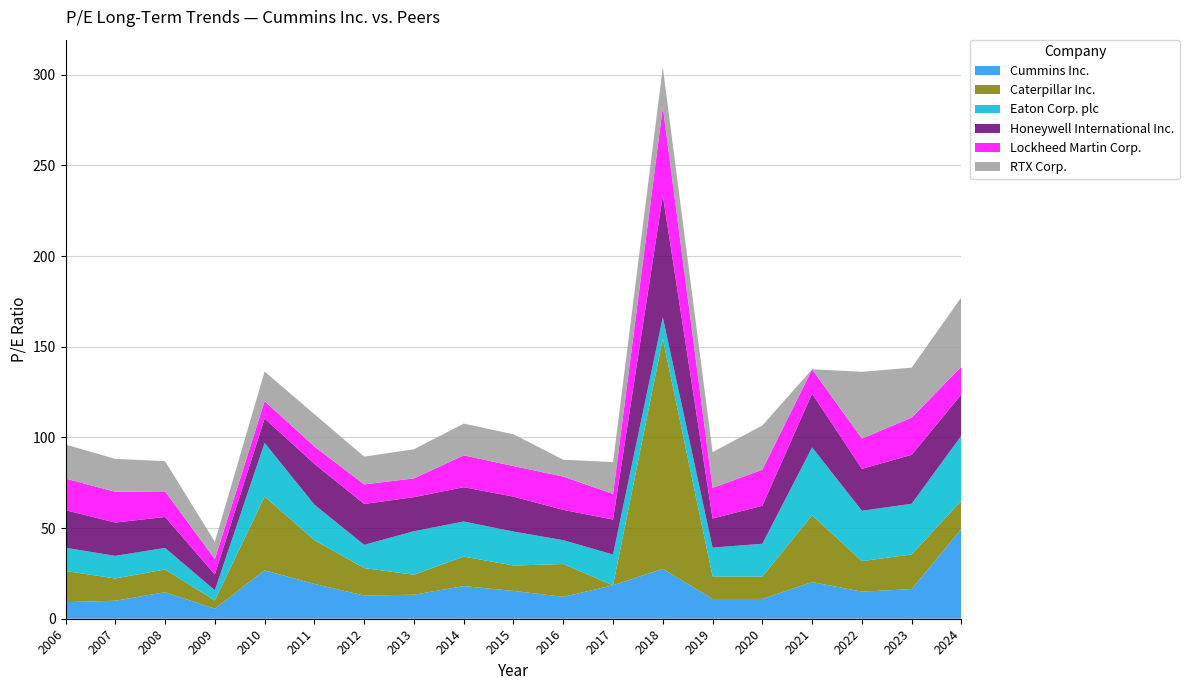

Reading left to right, what are all the values shown in this chart?

Cummins Inc.: 2006=9.2	2007=9.9	2008=14.6	2009=5.5	2010=26.7	2011=19.2	2012=12.8	2013=13.2	2014=18.0	2015=15.3	2016=12.1	2017=18.4	2018=27.5	2019=10.9	2020=10.9	2021=20.2	2022=14.9	2023=16.3	2024=49.6
Caterpillar Inc.: 2006=17.2	2007=12.3	2008=12.5	2009=4.5	2010=40.7	2011=24.1	2012=15.1	2013=11.0	2014=16.2	2015=14.0	2016=18.1	2017=0.0	2018=126.8	2019=12.4	2020=12.4	2021=36.8	2022=16.8	2023=19.1	2024=15.6
Eaton Corp. plc: 2006=12.8	2007=12.5	2008=11.9	2009=5.7	2010=29.6	2011=19.6	2012=12.8	2013=24.0	2014=19.4	2015=18.7	2016=13.2	2017=17.0	2018=11.9	2019=15.9	2020=18.1	2021=37.5	2022=27.8	2023=27.9	2024=35.9
Honeywell International Inc.: 2006=20.7	2007=18.4	2008=17.1	2009=8.7	2010=13.4	2011=22.5	2012=22.5	2013=18.8	2014=18.9	2015=19.3	2016=16.7	2017=19.3	2018=67.2	2019=16.0	2020=21.0	2021=29.6	2022=23.1	2023=27.0	2024=22.7
Lockheed Martin Corp.: 2006=17.4	2007=16.9	2008=14.2	2009=8.5	2010=9.6	2011=9.6	2012=10.8	2013=10.3	2014=17.6	2015=16.9	2016=18.4	2017=14.1	2018=48.7	2019=16.9	2020=19.9	2021=13.4	2022=16.7	2023=20.5	2024=15.3
RTX Corp.: 2006=18.8	2007=18.2	2008=16.6	2009=9.6	2010=16.3	2011=17.8	2012=15.3	2013=16.1	2014=17.5	2015=17.5	2016=9.3	2017=17.6	2018=22.0	2019=19.7	2020=24.4	2021=0.0	2022=36.8	2023=27.6	2024=38.3